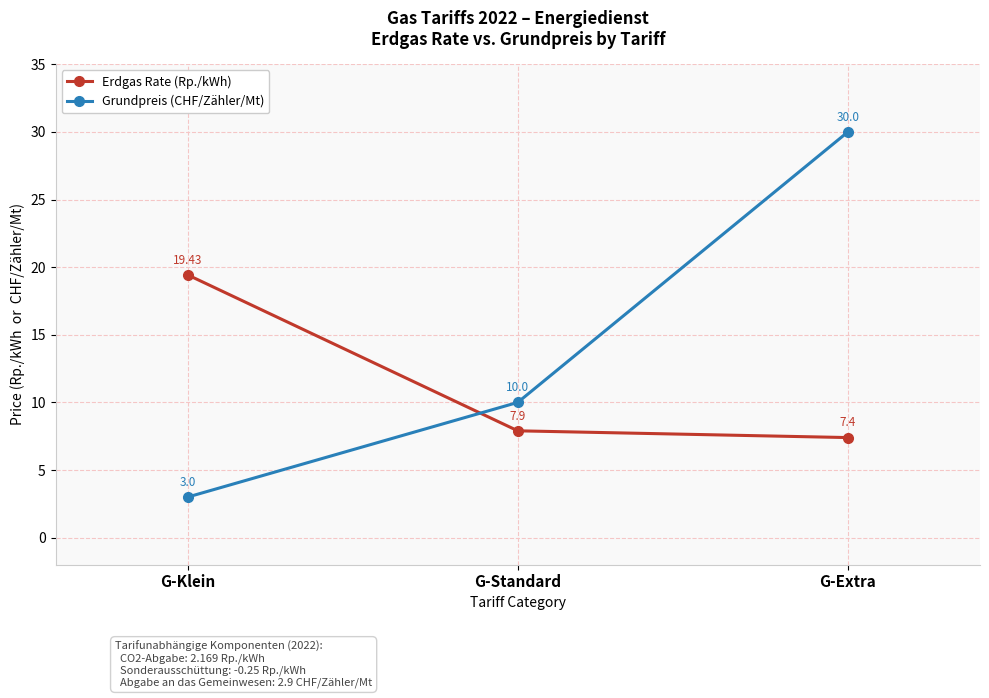

Is this an area chart (filled region under the line)?

No